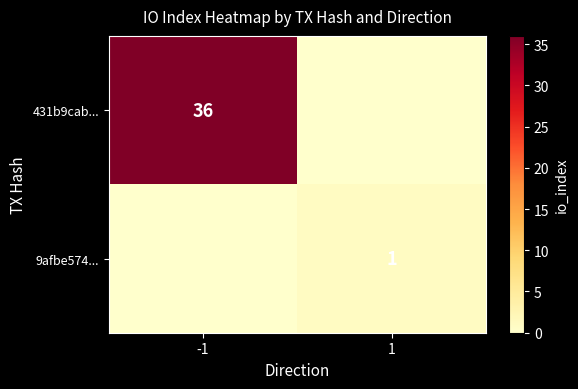

What is the greatest value displayed?

36